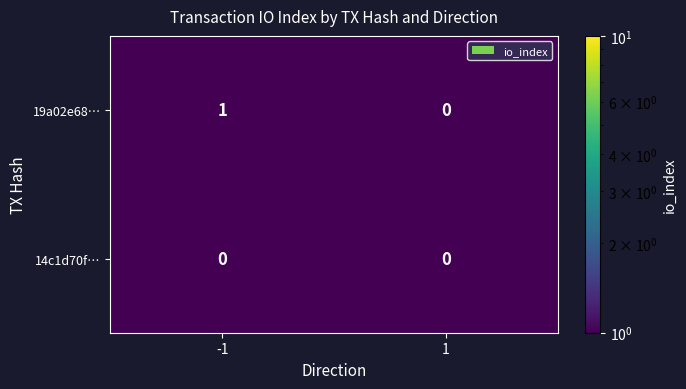

The 14c1d70f… series shows 0 at -1. True or false?

True